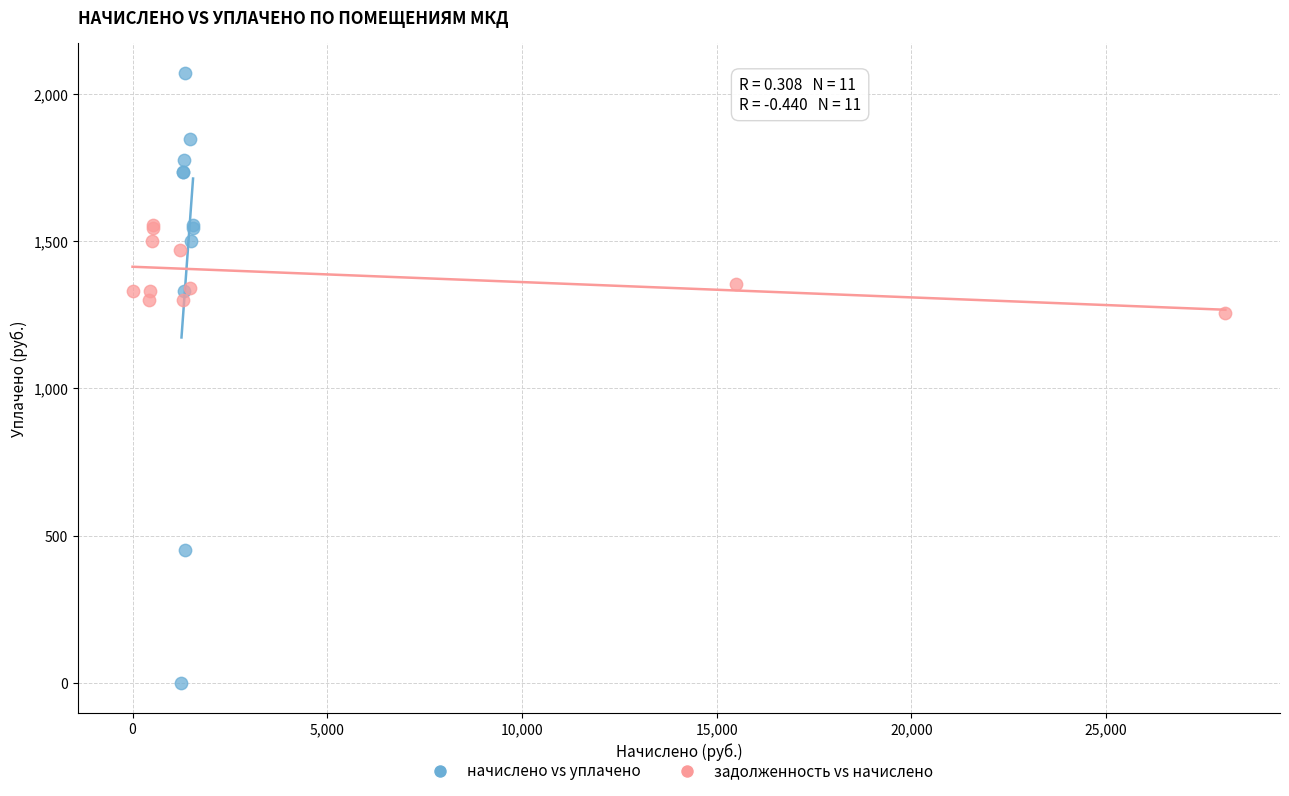

Which series reaches the maximum Y coordinate?

начислено vs уплачено